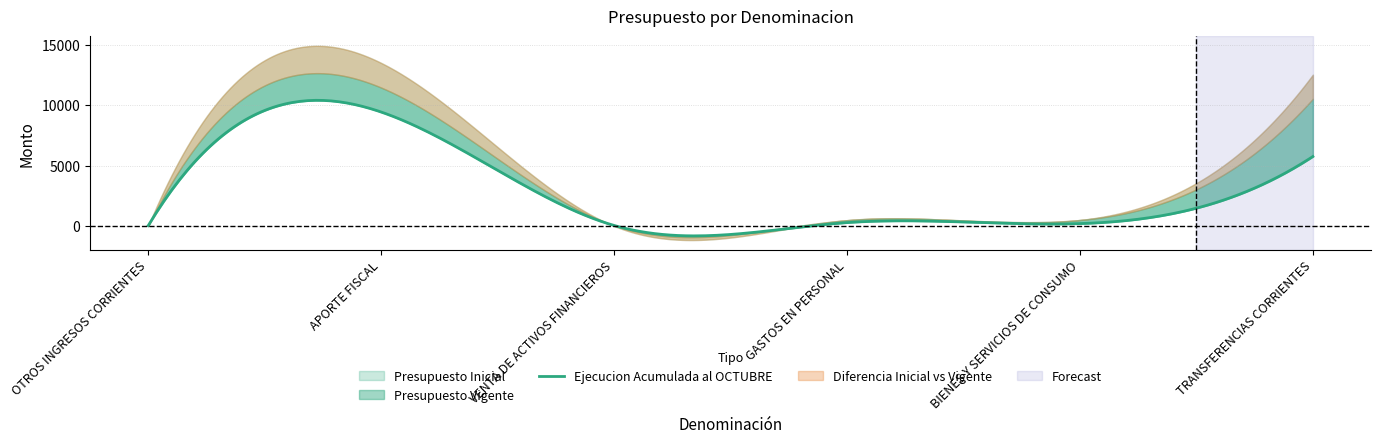

Is it true that Ejecucion Acumulada al OCTUBRE equals 9423 at APORTE FISCAL?

True